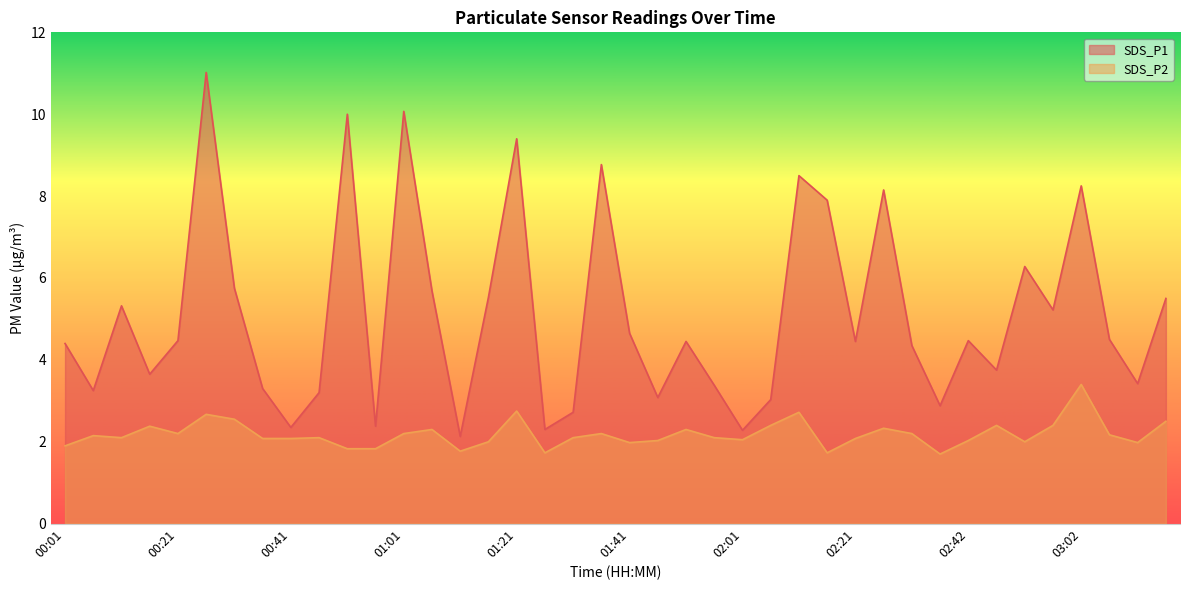

How many distinct data groups are displayed?

2